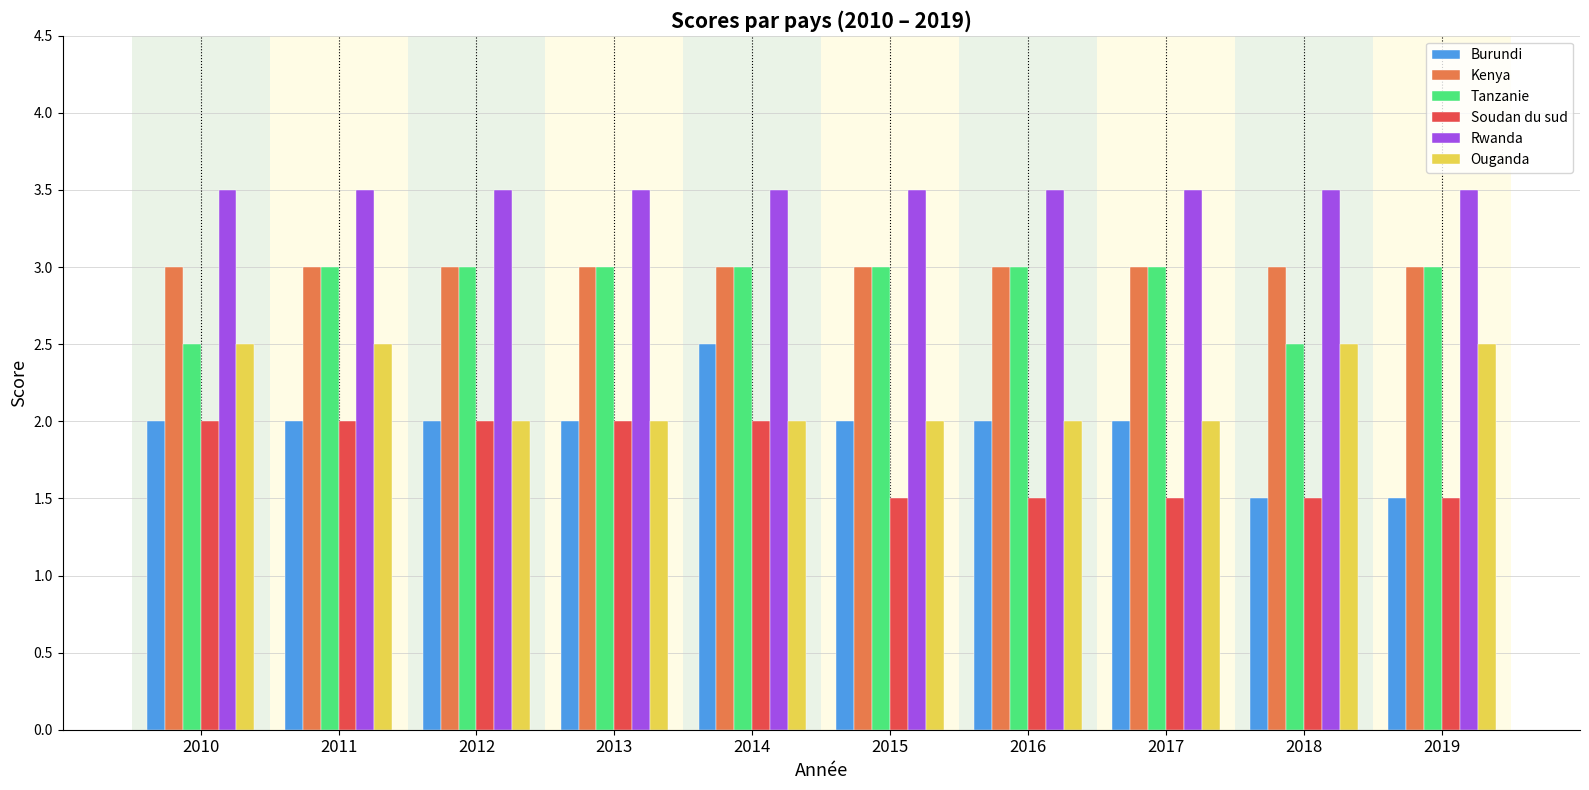

Read the Burundi value at 2012.

2.0